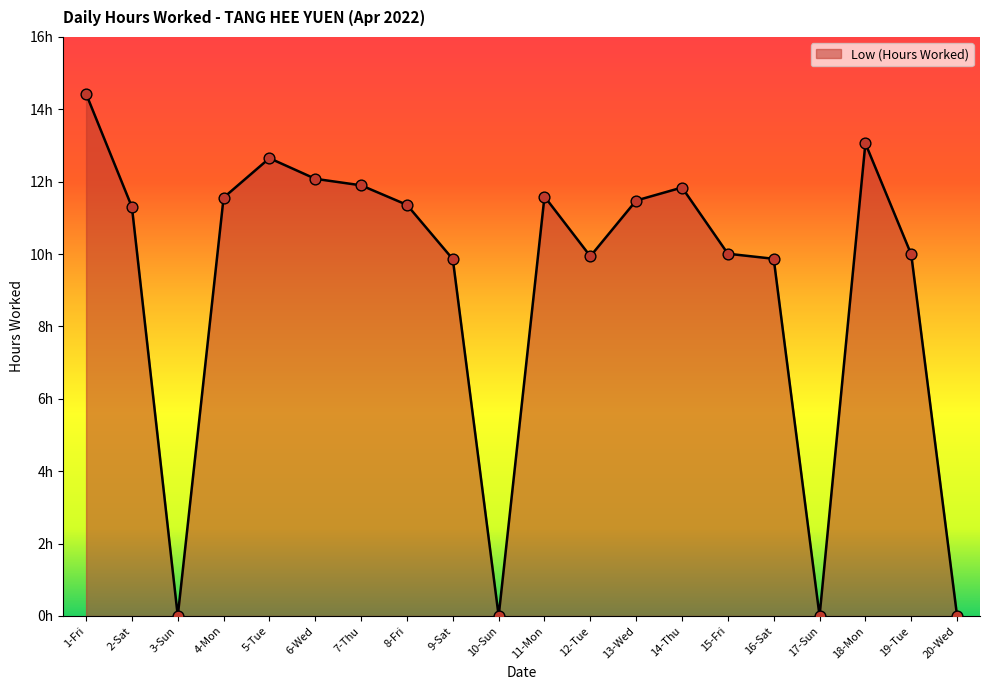

What is the change in value from 17-Sun to 18-Mon?

+13.1